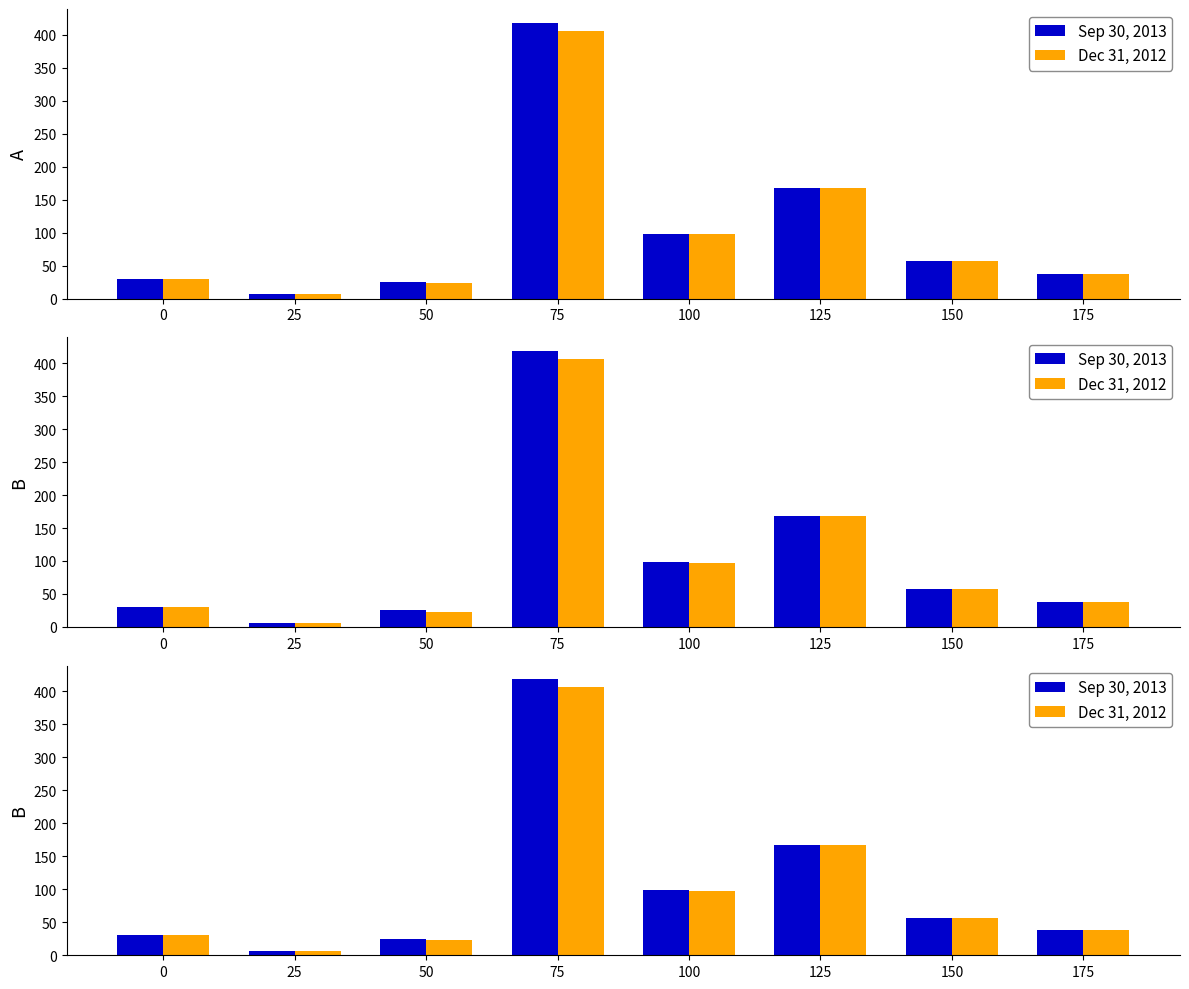

Reading right to left, extract all data points from this chart.

Sep 30, 2013: 38.0	57.1	167.6	98.5	418.2	25.1	6.7	30.0
Dec 31, 2012: 38.0	57.1	167.6	97.4	406.3	23.4	6.5	30.0